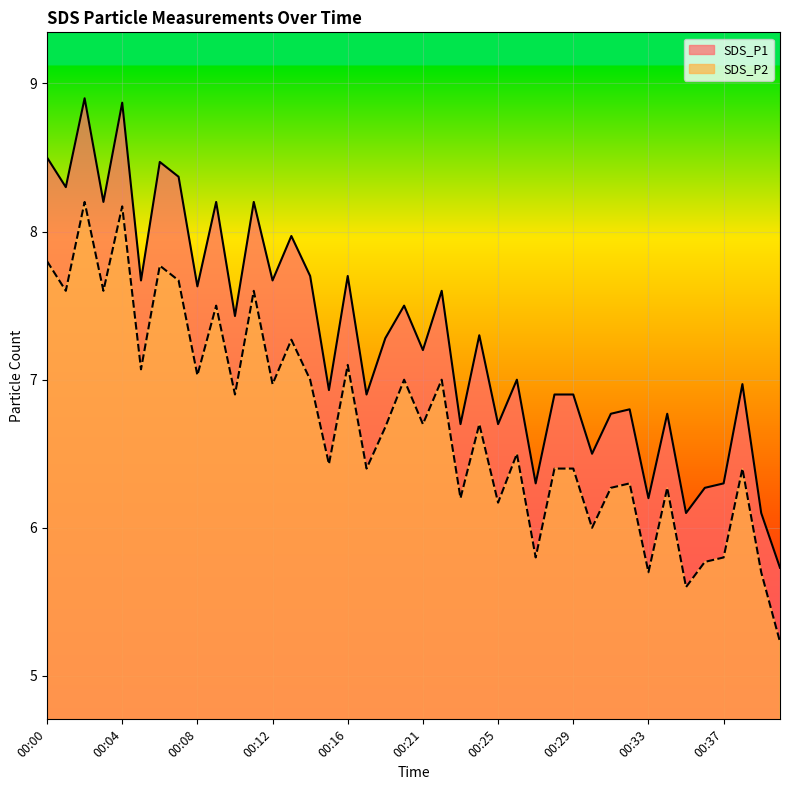

True or false: SDS_P1 and SDS_P2 intersect in this chart.

False